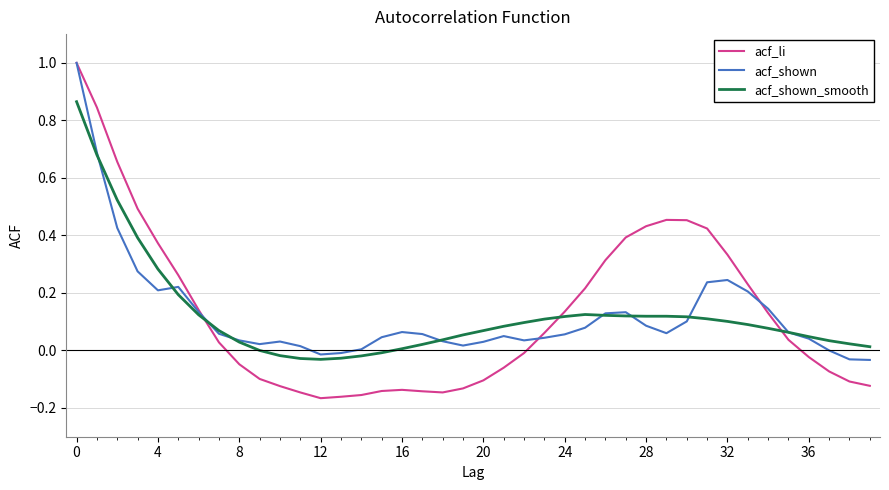

What is the greatest value displayed?

1.0